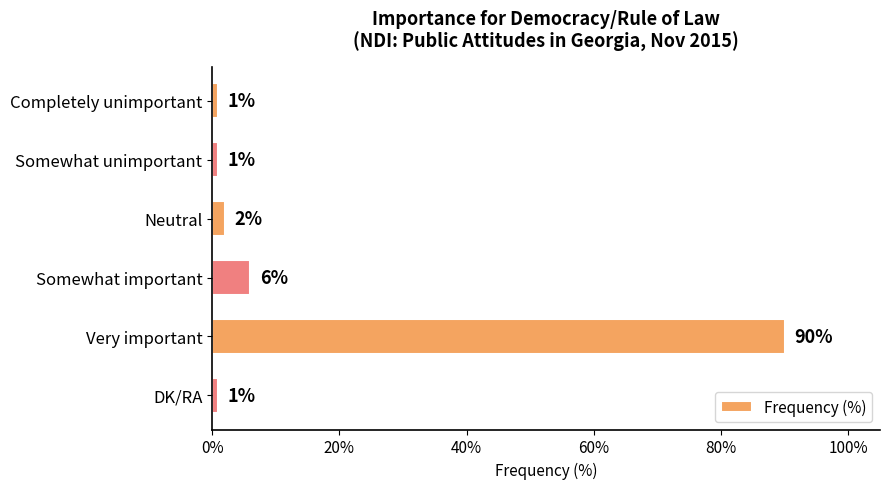

What is the label of the 6th bar from the top?

DK/RA